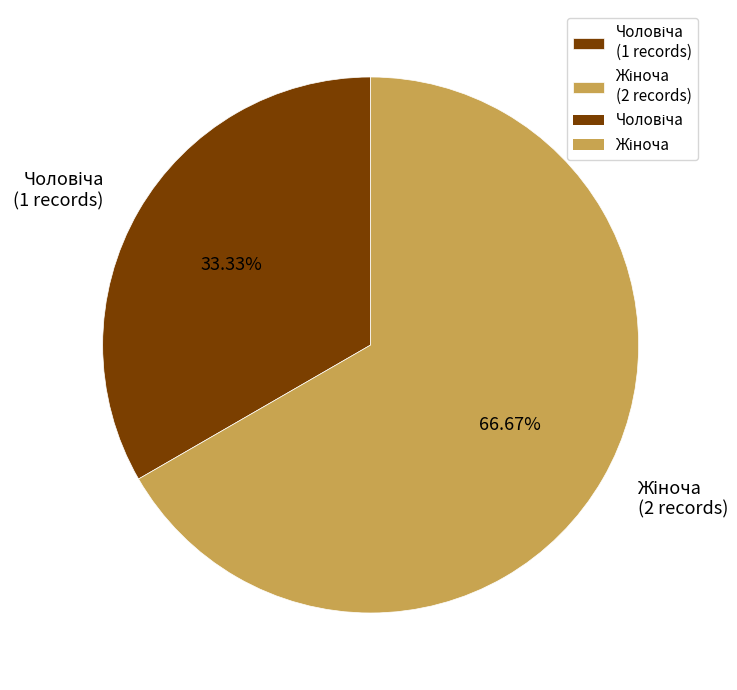

Is there a majority slice in this chart?

Yes